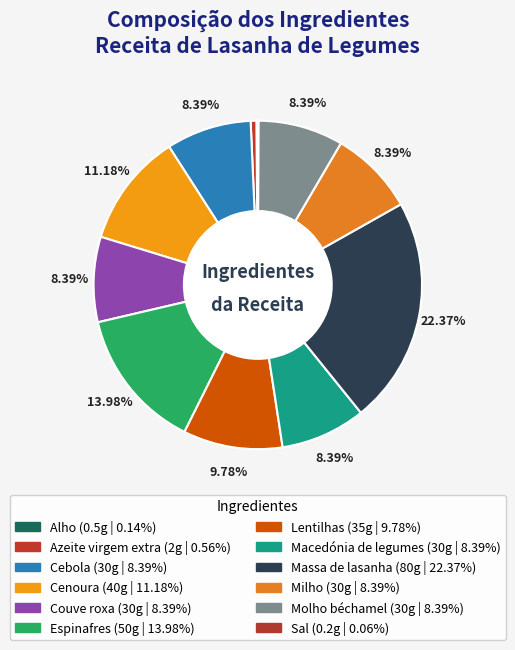

Is there any slice that represents more than half of the pie?

No